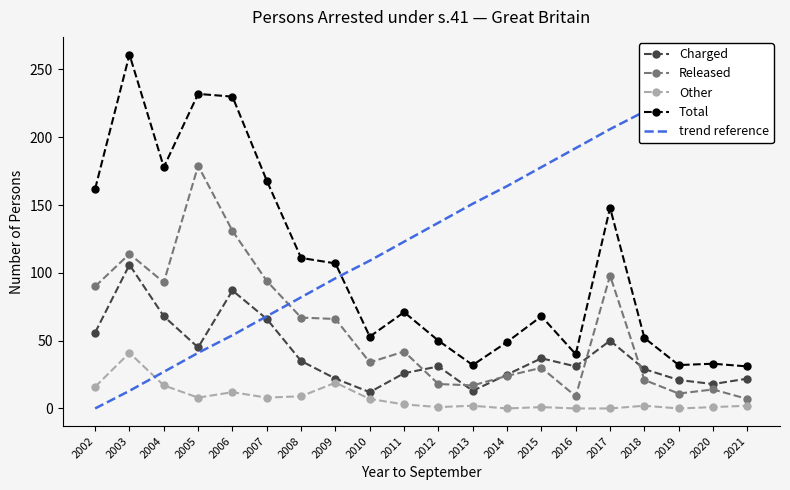

What is the difference between the second highest and second lowest values in the Total series?

200